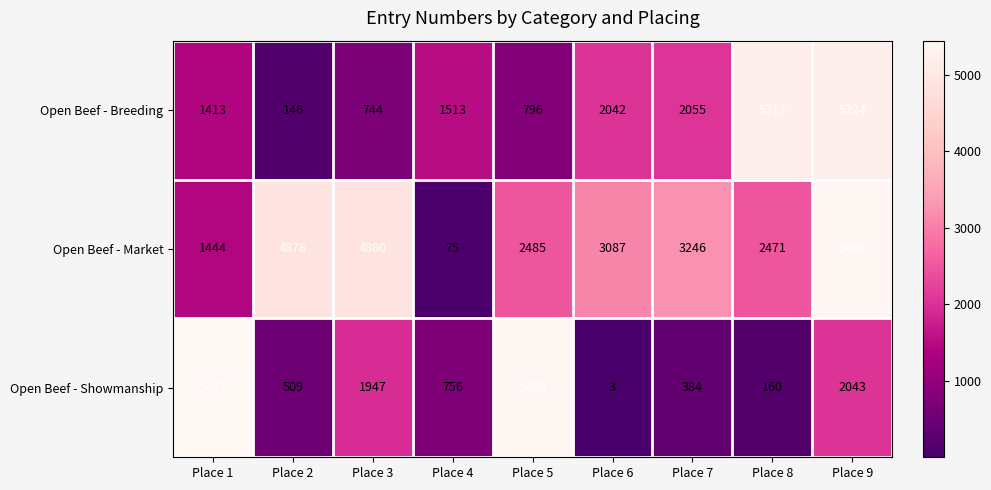

What is the difference between the Open Beef - Market values at Place 3 and Place 8?

2409